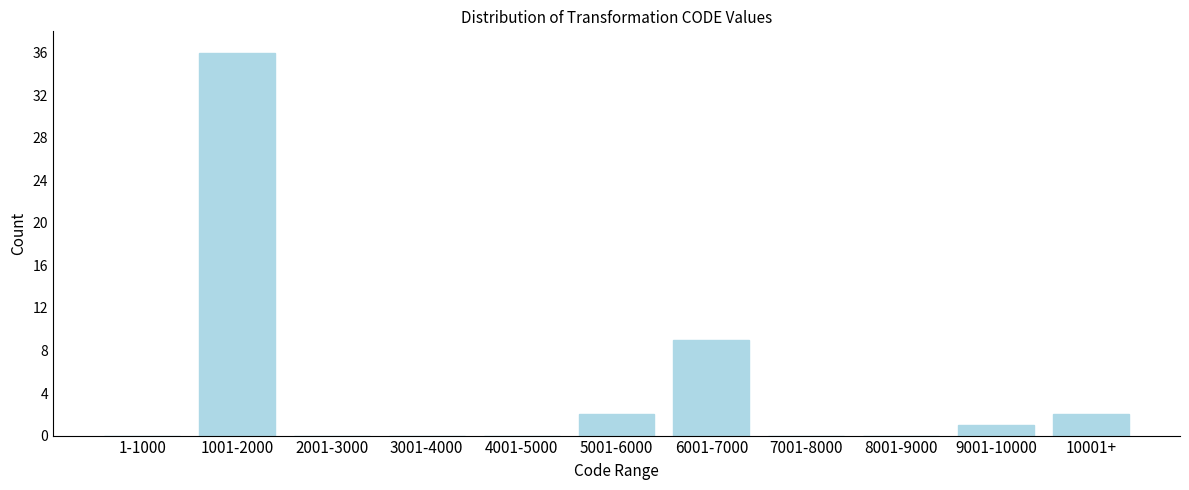

Reading left to right, what are all the values shown in this chart?

1-1000=0	1001-2000=36	2001-3000=0	3001-4000=0	4001-5000=0	5001-6000=2	6001-7000=9	7001-8000=0	8001-9000=0	9001-10000=1	10001+=2